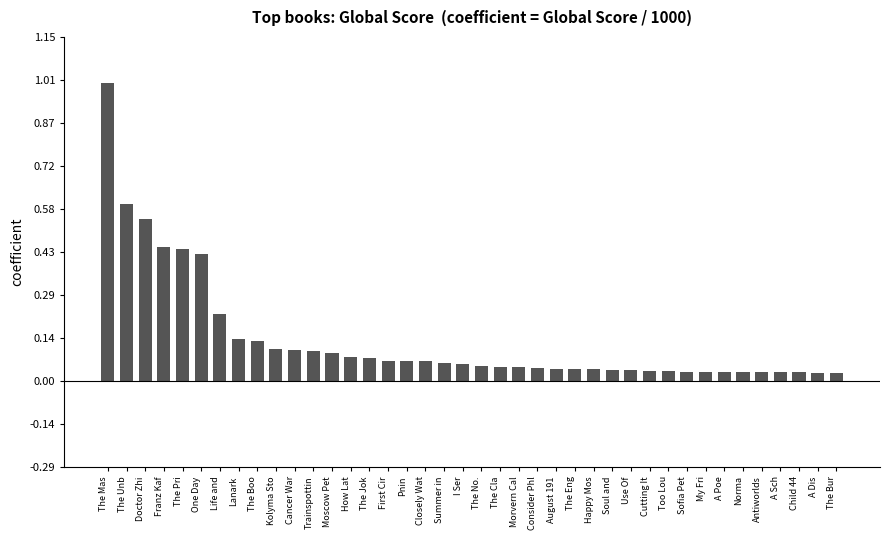

Does the chart contain any negative values?

No